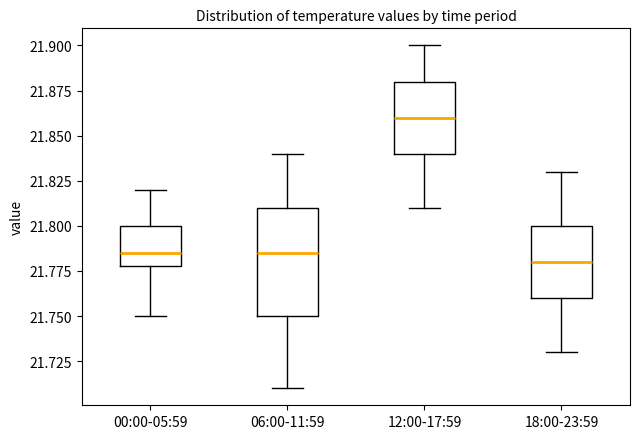

Reading left to right, transcribe this box plot: for each box, give where its median line is, the range the box spans, and where its two whiskers end, as read against the y-axis. The values are not printed on the chart, so give them approximately, as read against the axis.

00:00-05:59: median 21.785, box 21.780 to 21.800, whiskers 21.750 to 21.820
06:00-11:59: median 21.785, box 21.750 to 21.810, whiskers 21.710 to 21.840
12:00-17:59: median 21.860, box 21.840 to 21.880, whiskers 21.810 to 21.900
18:00-23:59: median 21.780, box 21.760 to 21.800, whiskers 21.730 to 21.830